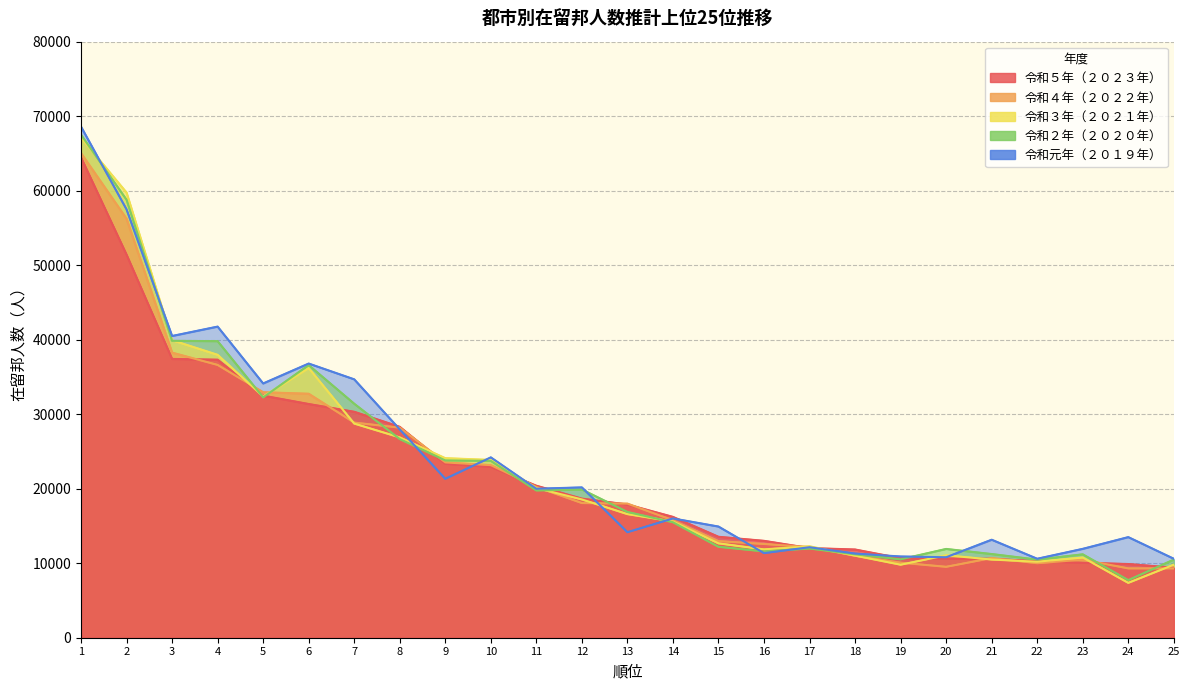

What is the value of the 令和２年（２０２０年） point at the 21st from the left?

11230